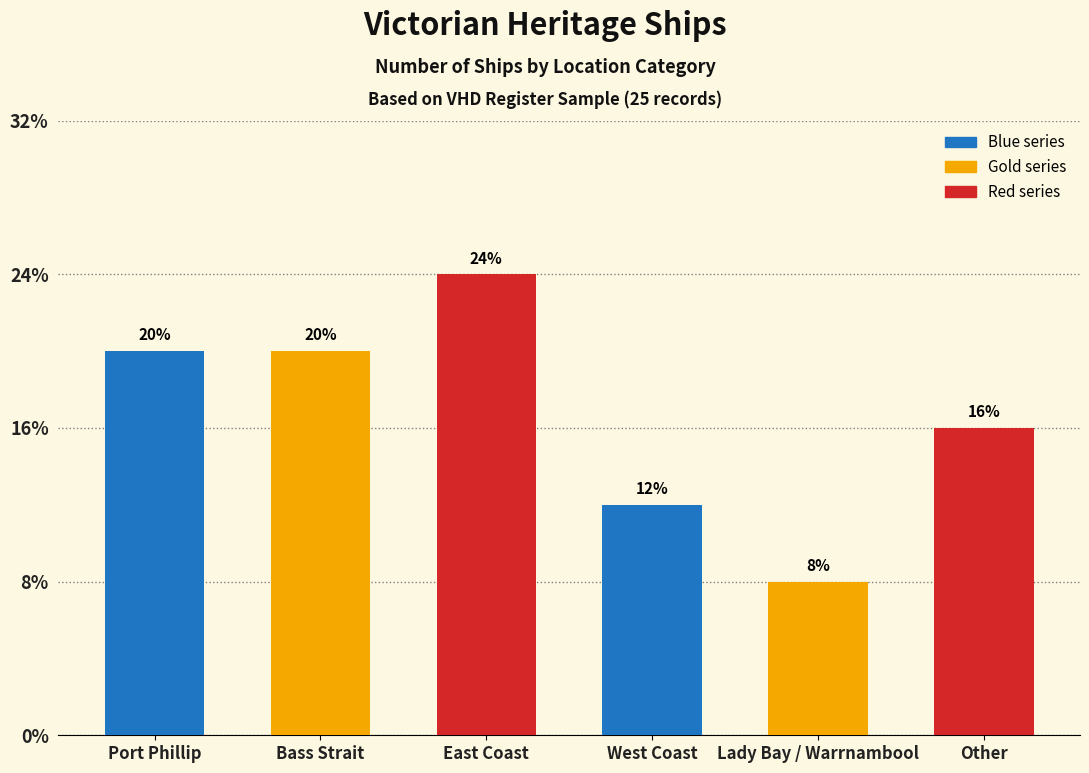

Are the bars grouped side by side (vs. stacked)?

No